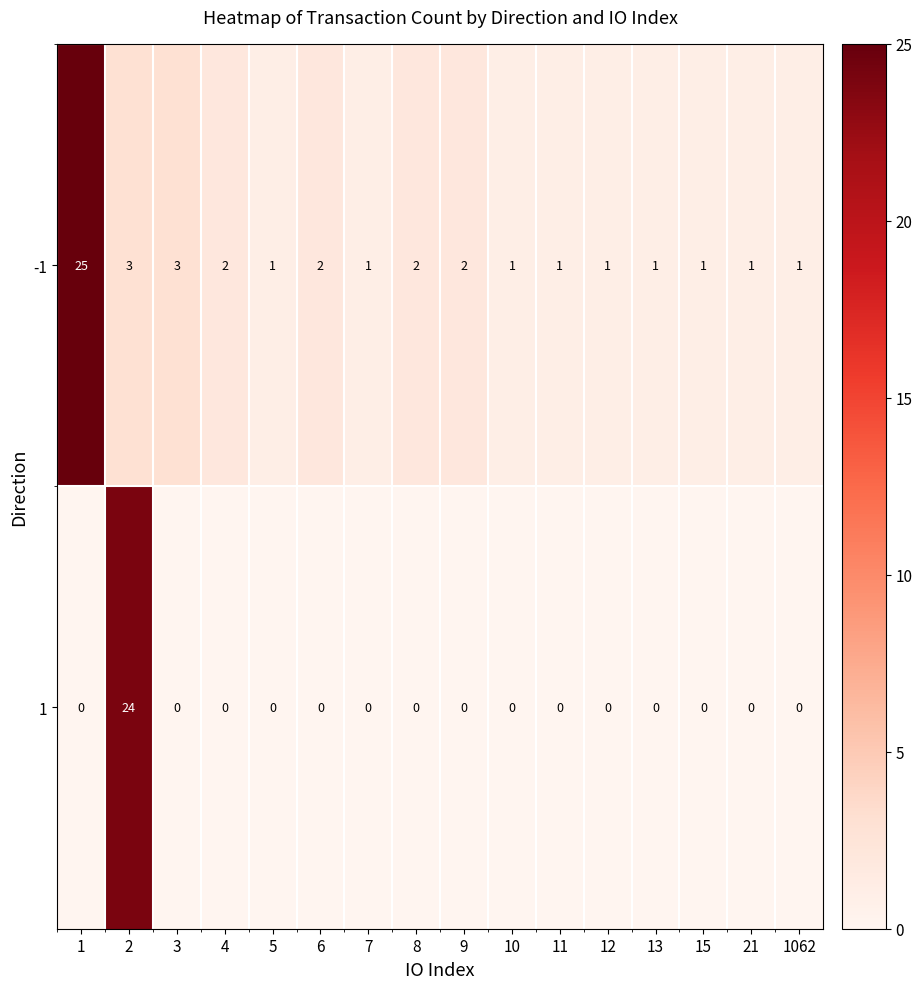

List the series in order of their overall mean, highest first.

row_0, row_1